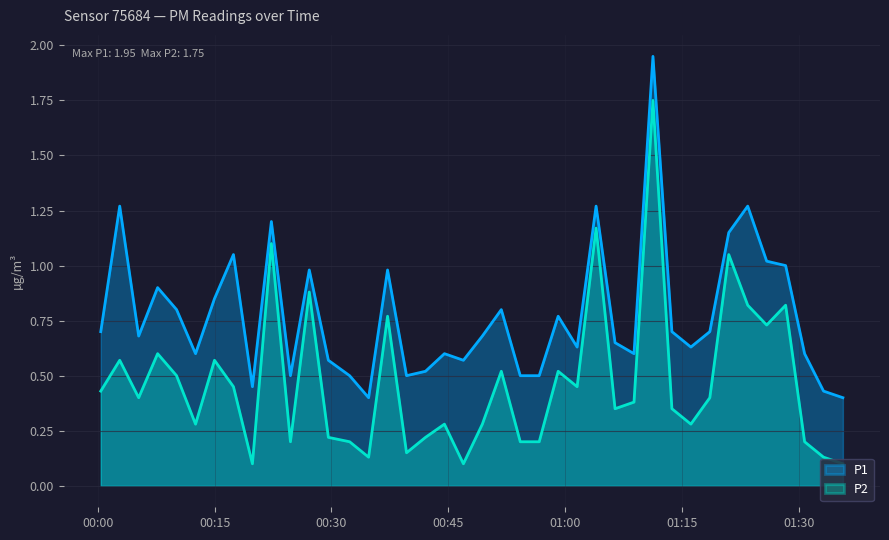

What is the sum of all P1 values?

30.9